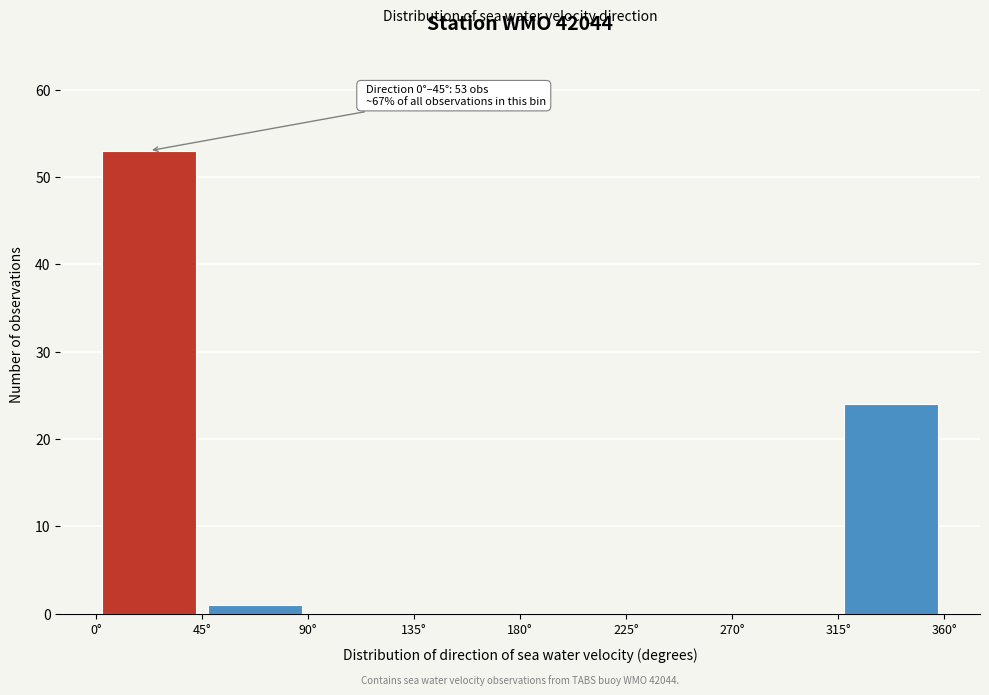

Over which range of the x-axis is the bar tallest?

0 to 45